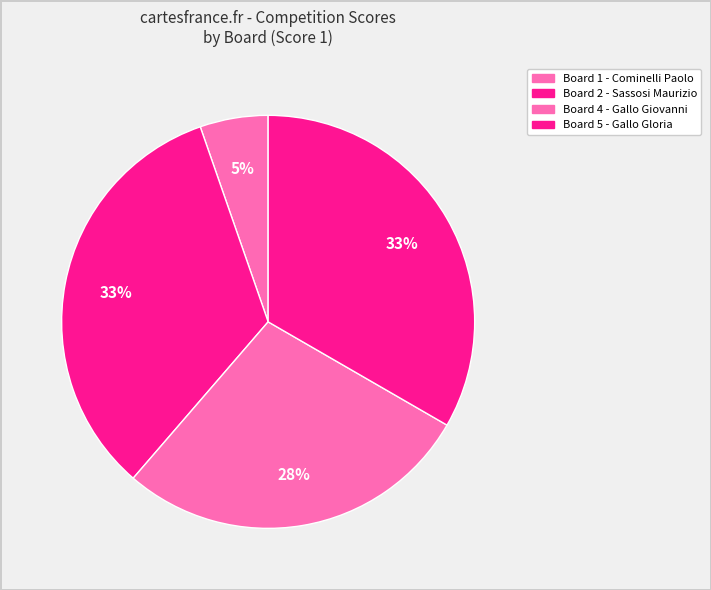

Count the number of slices in the pie.

4